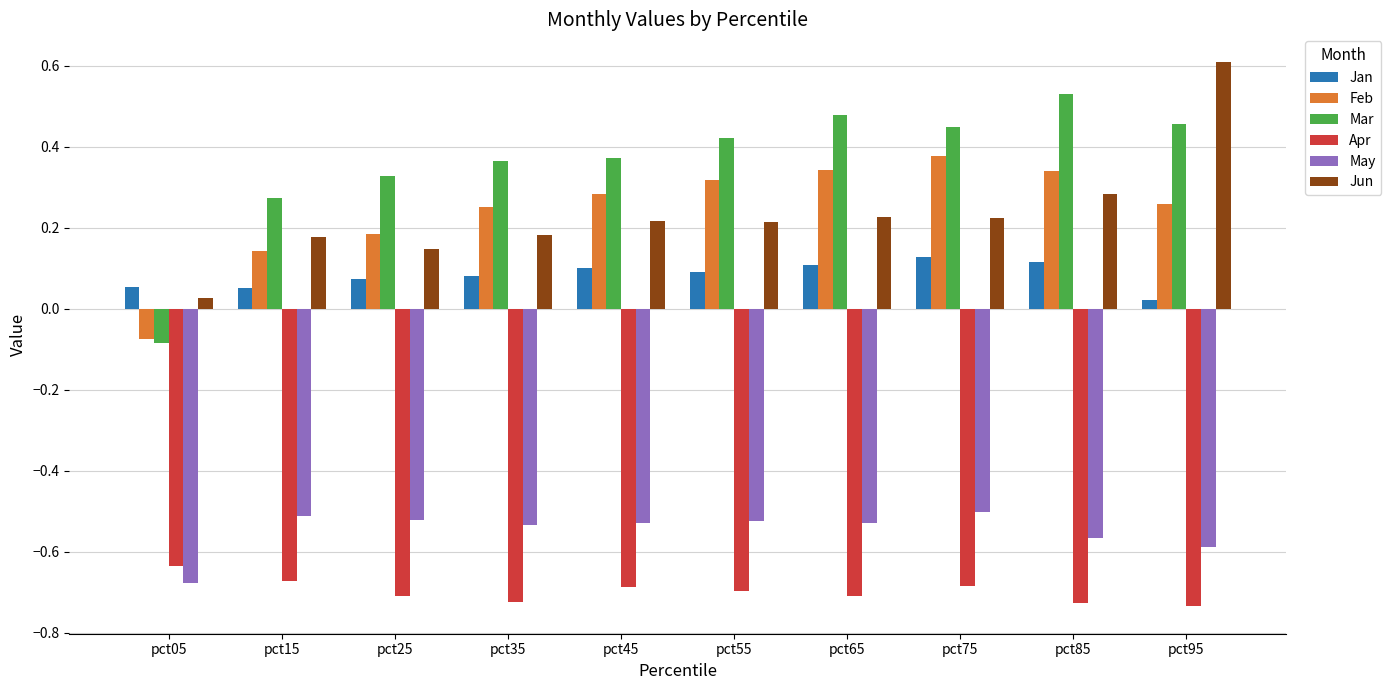

At how many categories does at least one series exceed 0?

10